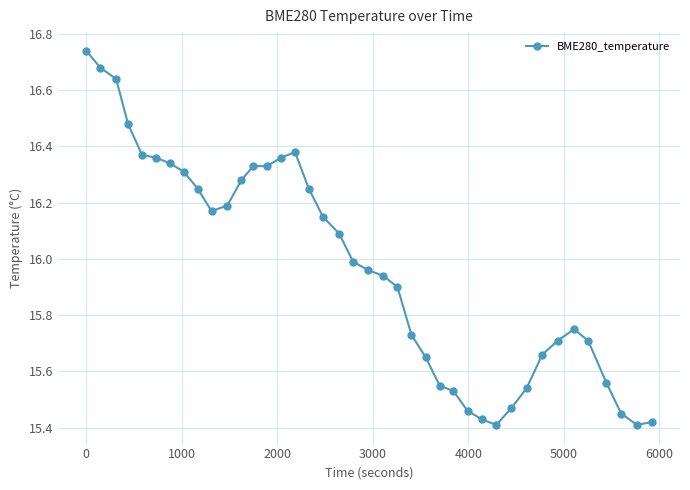

True or false: the data has more than 0 interior local peaks.

True